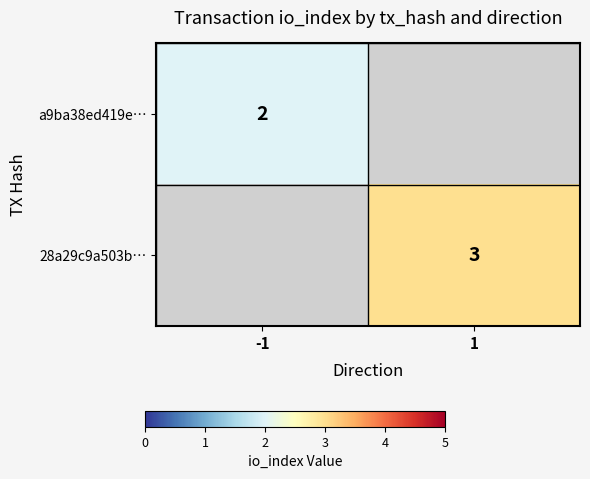

True or false: 28a29c9a503b… has a value of 3 at 1.

True